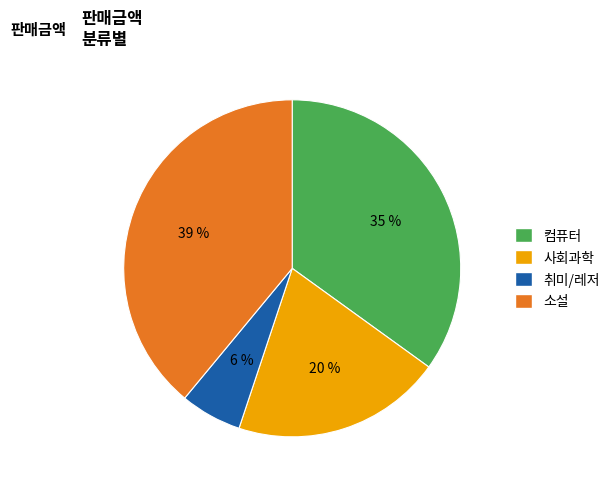

Combined, do 소설 and 취미/레저 account for over 50%?

No